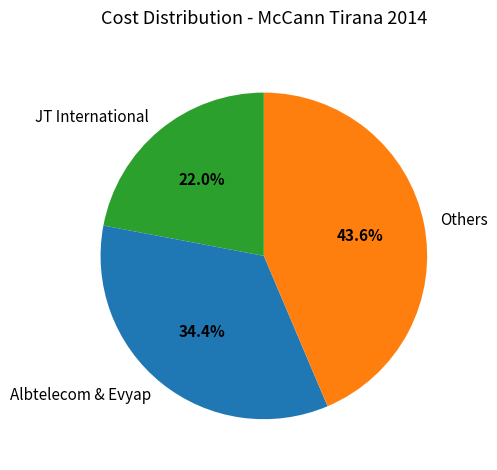

What is the smallest slice in the pie chart?

JT International